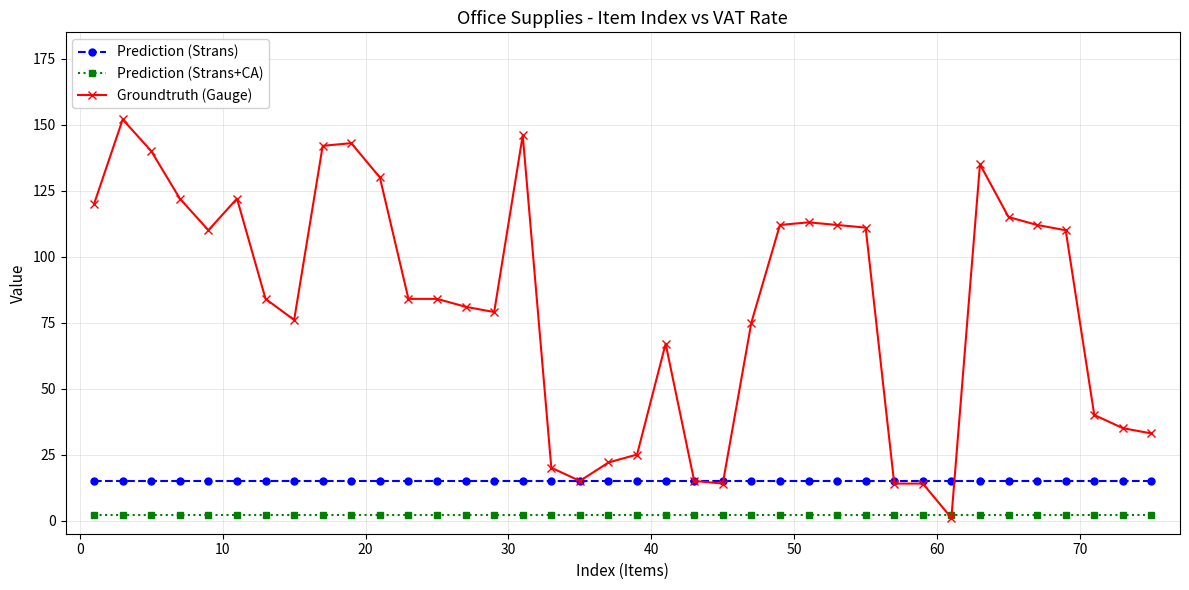

True or false: Prediction (Strans) and Prediction (Strans+CA) intersect in this chart.

False